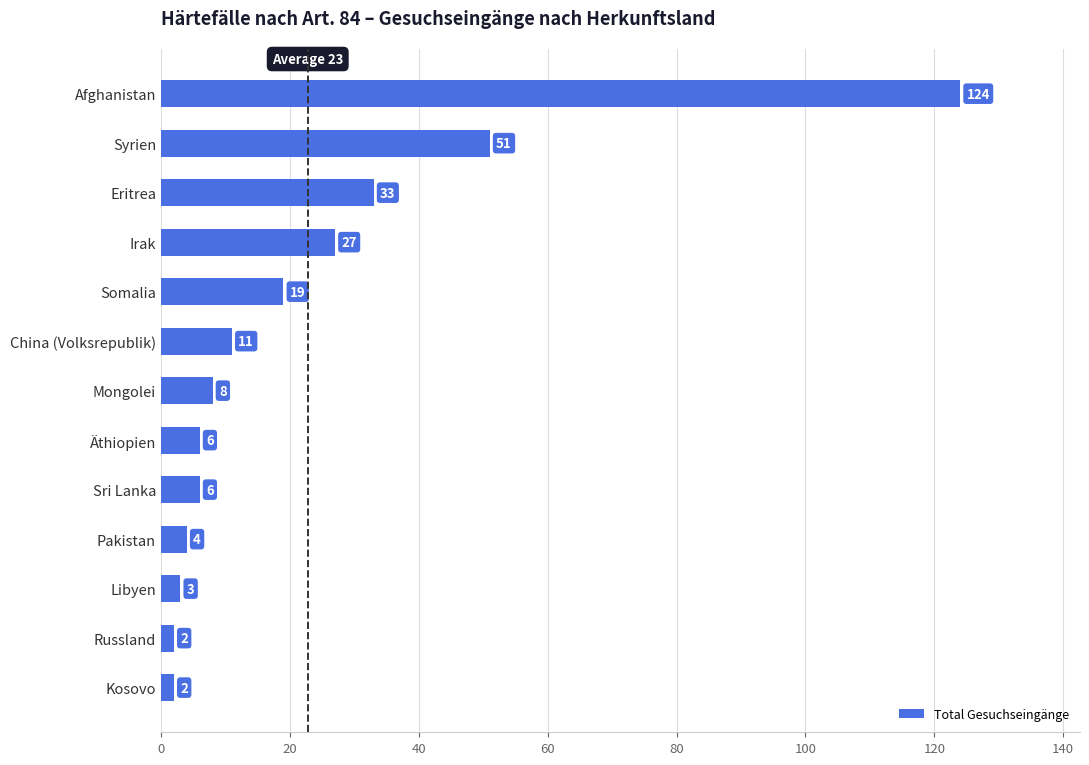

The value at Sri Lanka is 6. True or false?

True